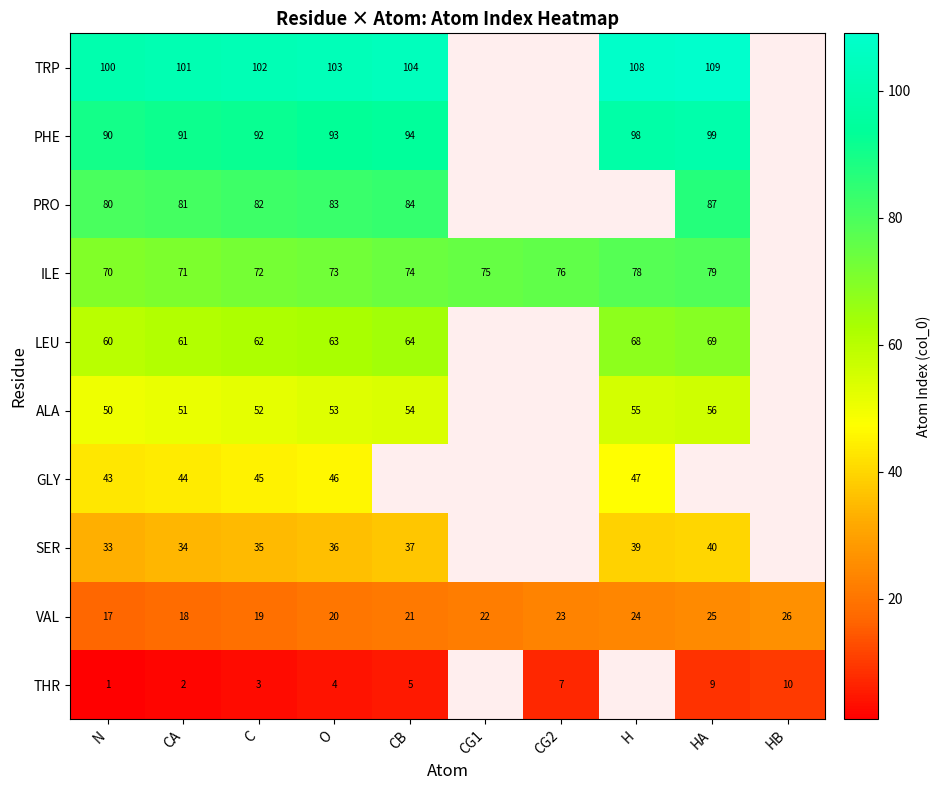

The VAL series shows 14 at HB. True or false?

False